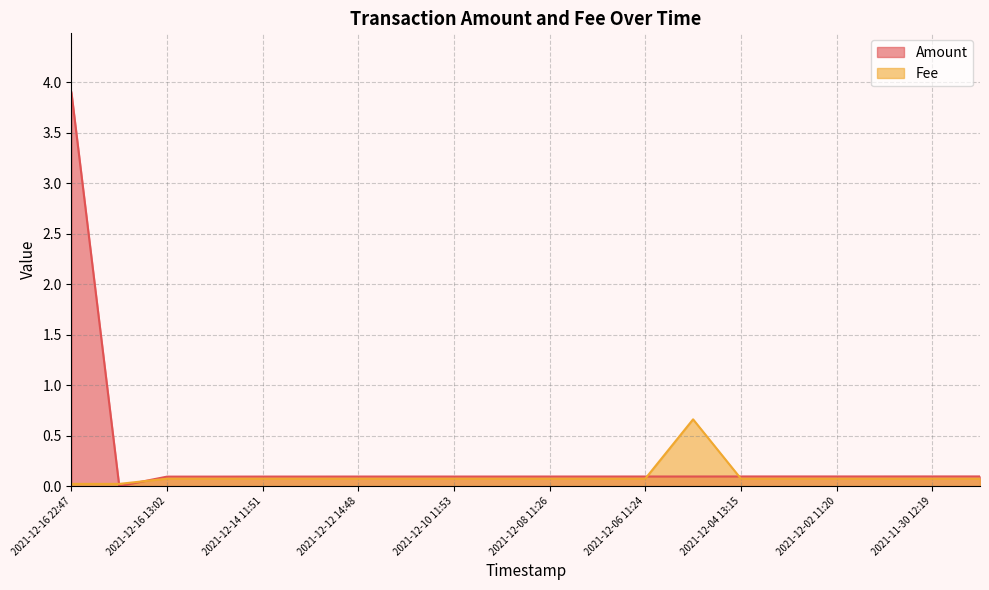

Which series has the widest spread of values?

Amount